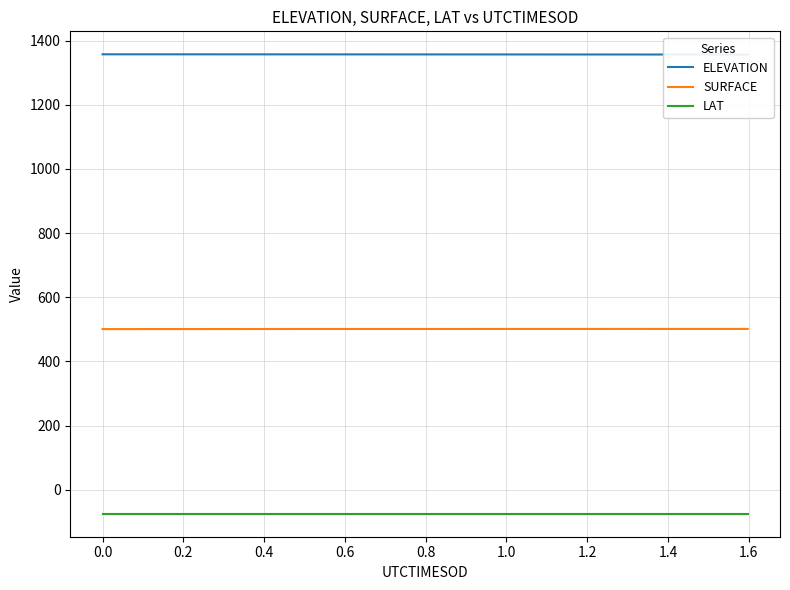

List the series in order of their overall mean, lowest first.

LAT, SURFACE, ELEVATION